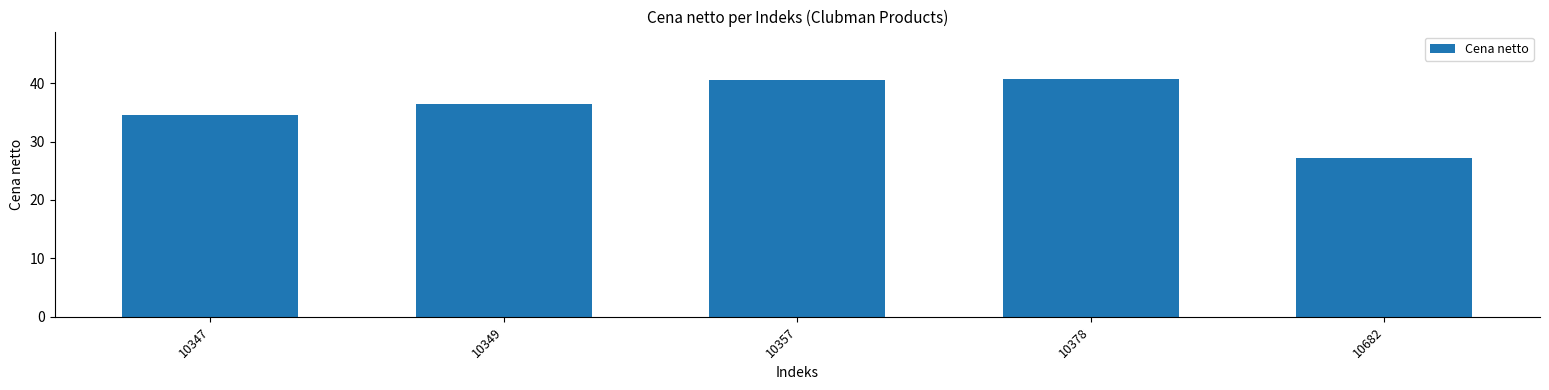

How many series are shown in this chart?

1